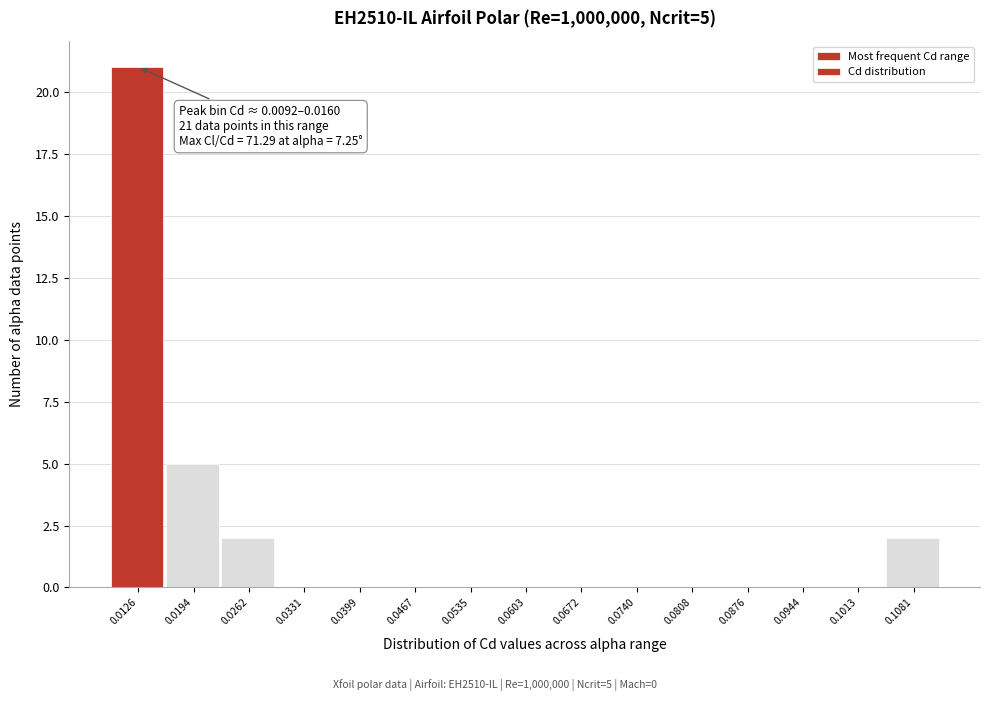

Which range on the x-axis has the tallest bar?

0.009 to 0.016